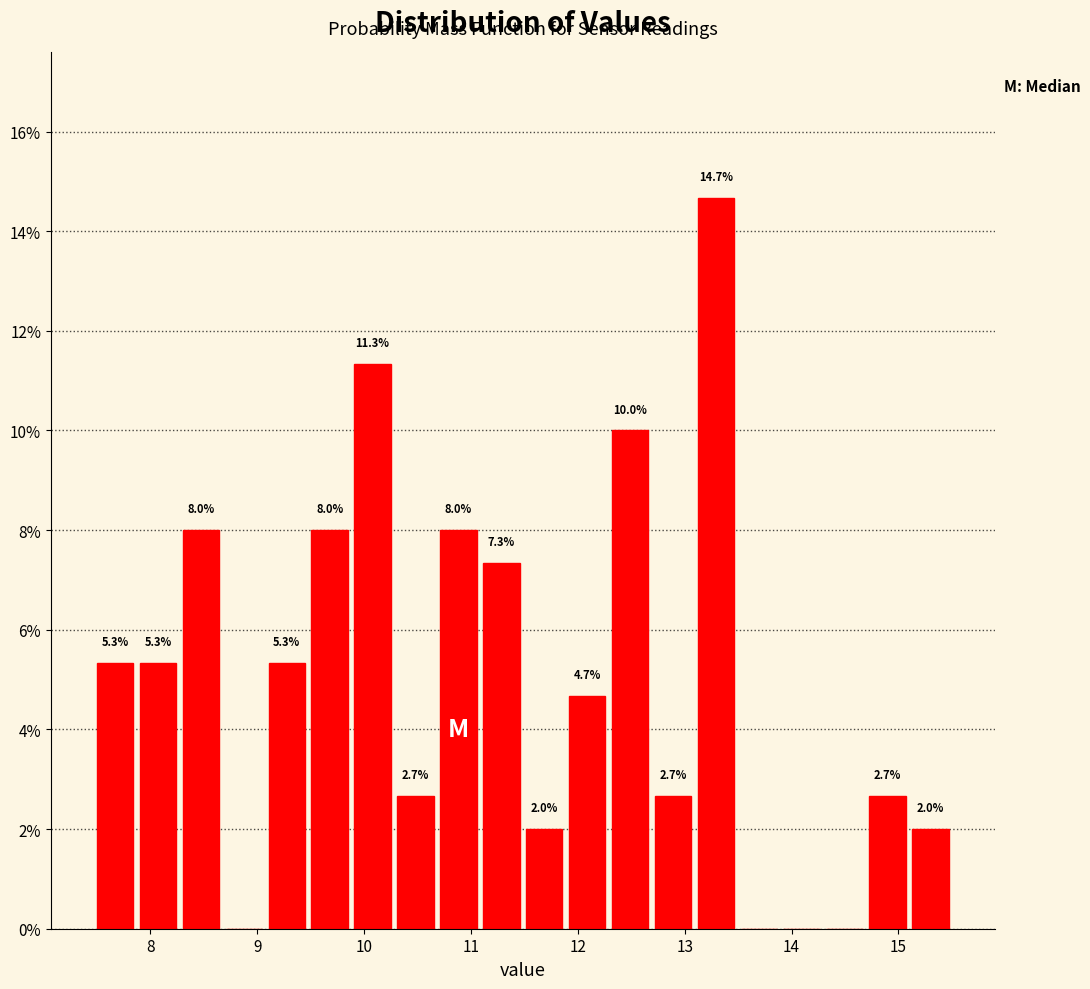

Over which range of the x-axis is the bar tallest?

13.1 to 13.5